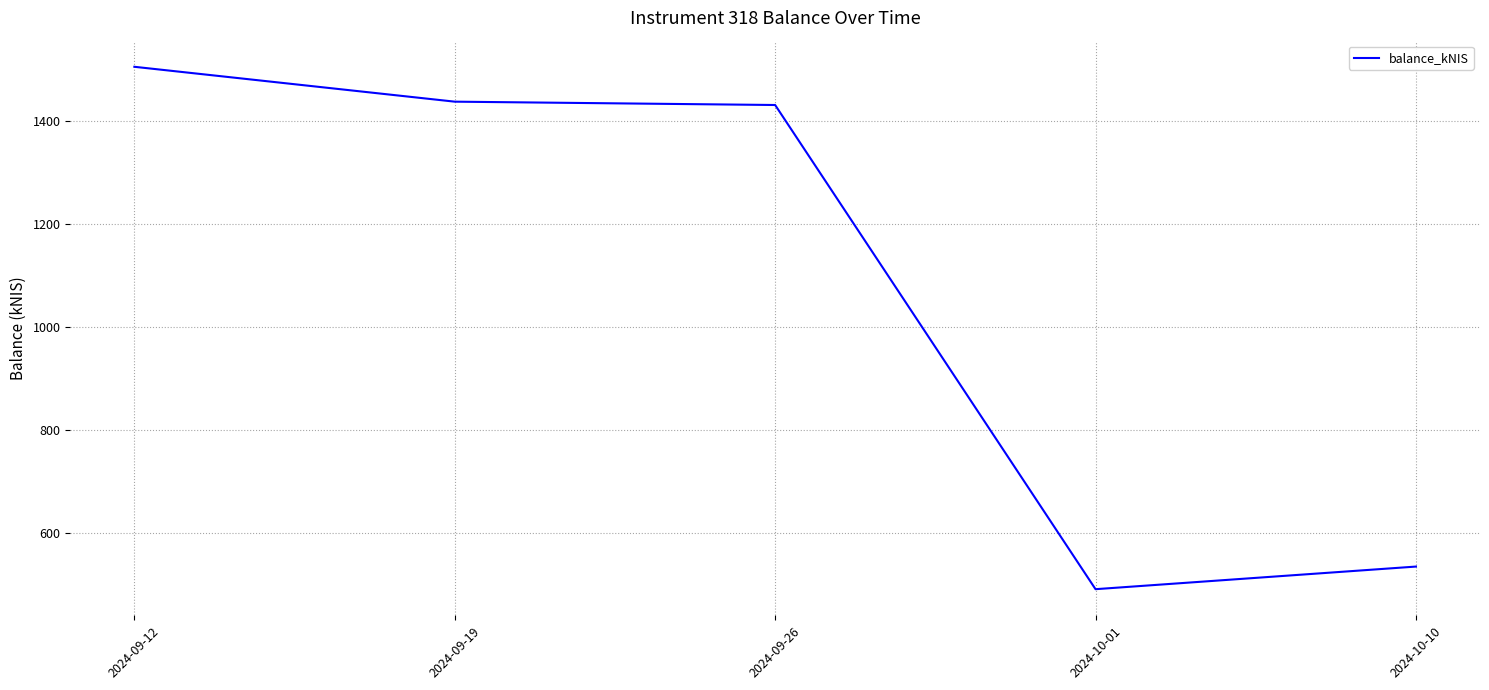

At which category does the chart reach its minimum across all series?

2024-10-01